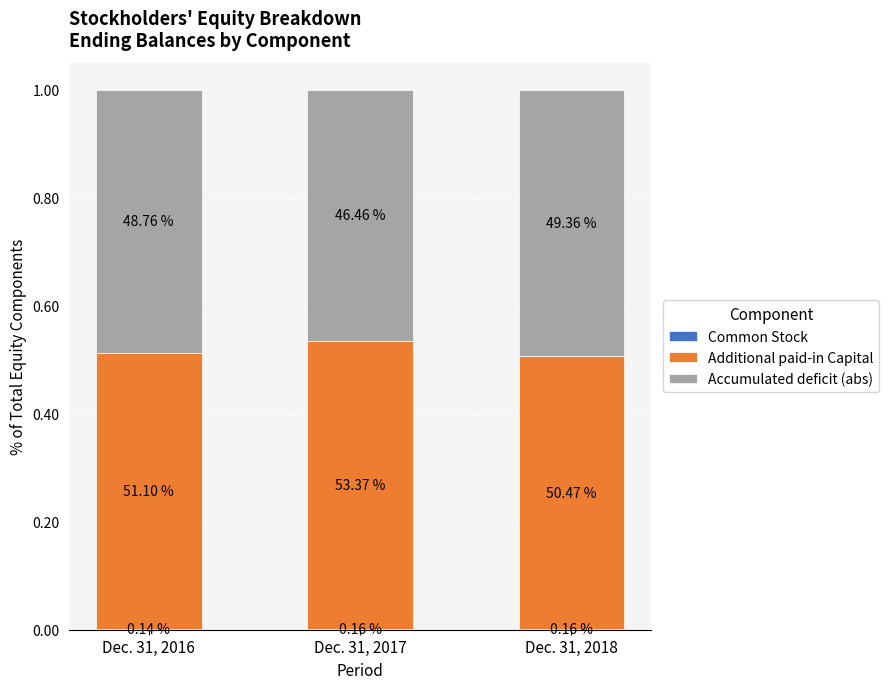

What value does the Additional paid-in Capital series have at Dec. 31, 2018?

0.5